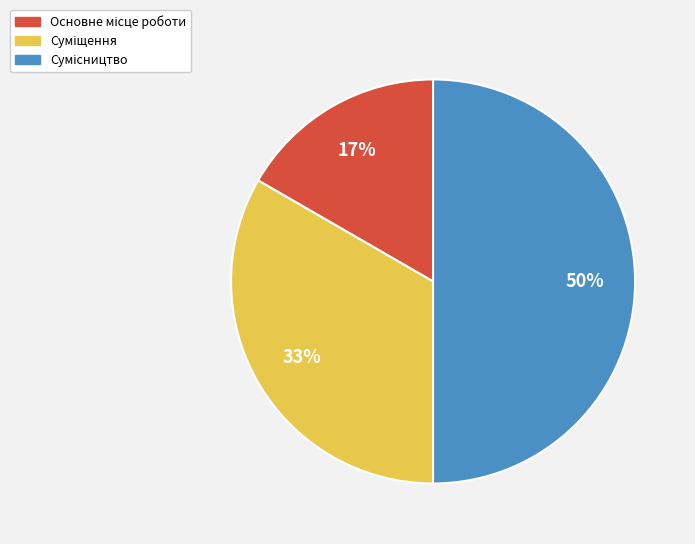

To the nearest percent, what is the difference between the largest and smallest slice percentages?

33%